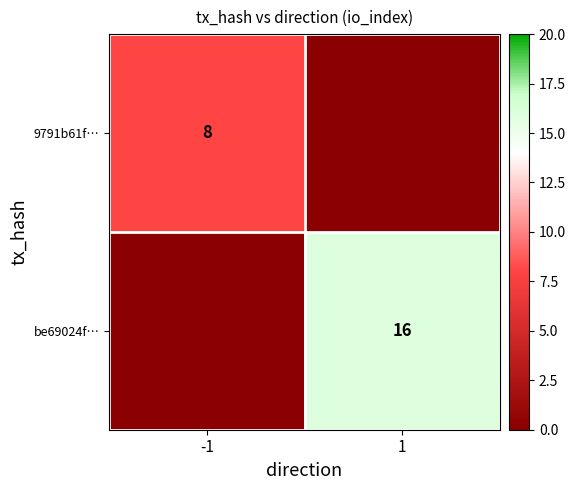

The 9791b61f… series shows 8 at -1. True or false?

True